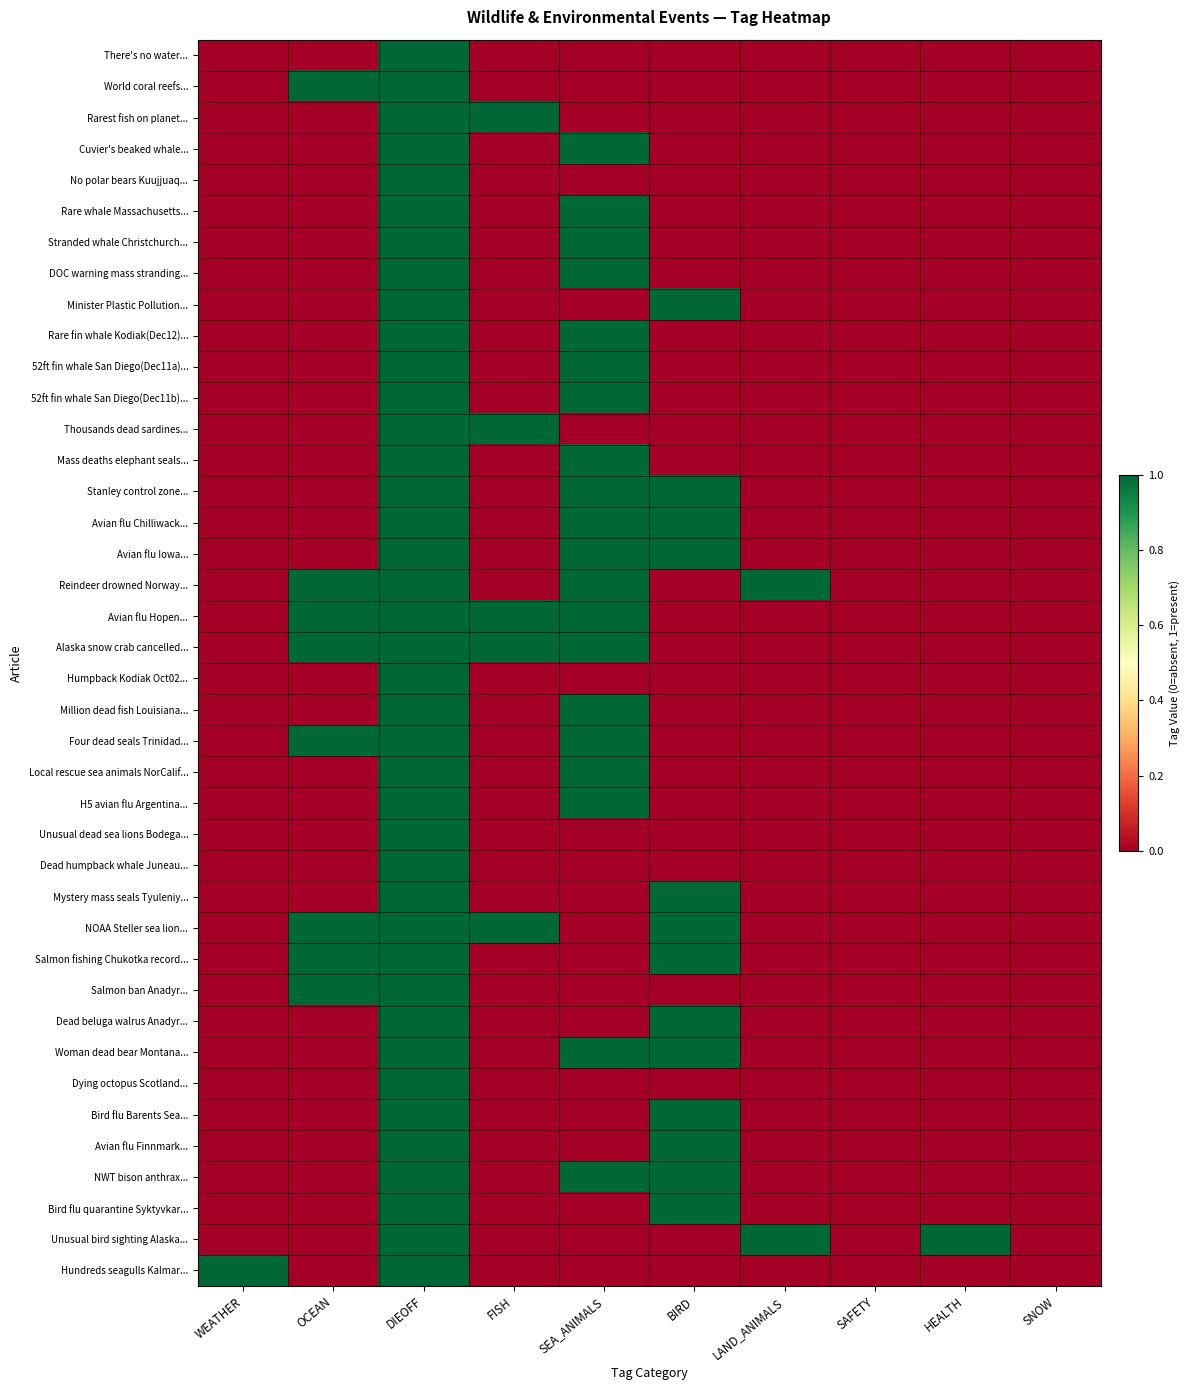

Which series changed the most between OCEAN and SAFETY?

World coral reefs...